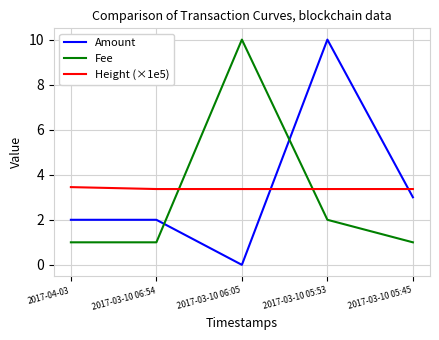

The value of Amount at 2017-04-03 is 3.0. True or false?

False